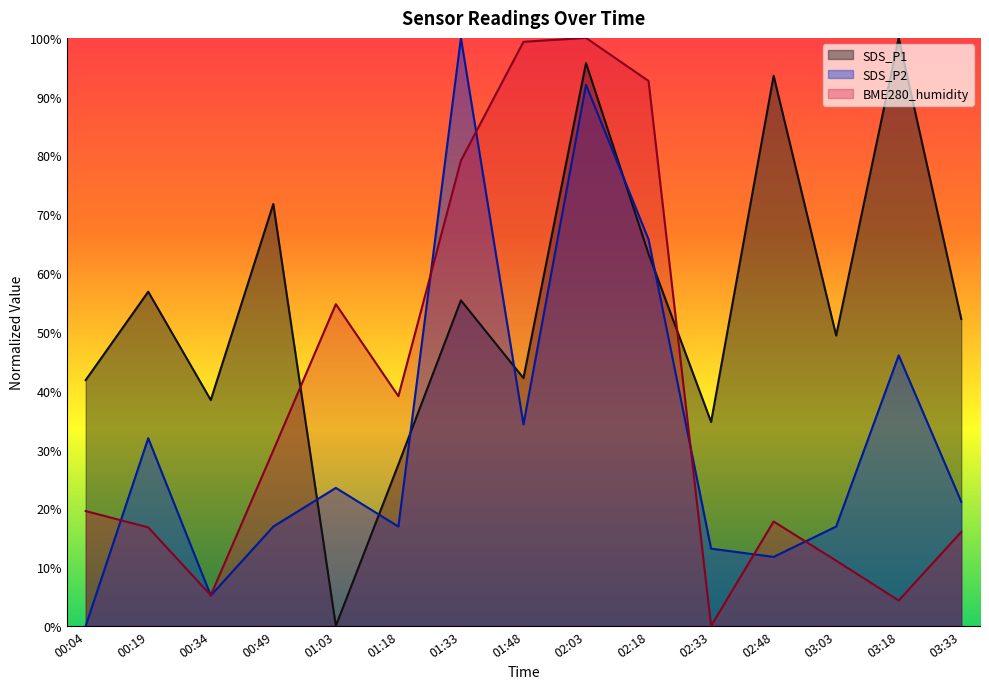

What are all the series names shown in the legend?

SDS_P1, SDS_P2, BME280_humidity